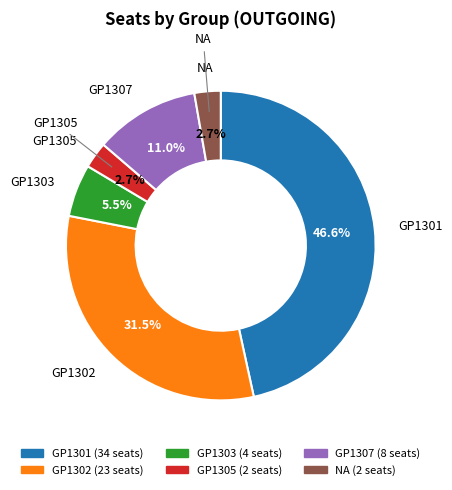

To the nearest percent, what is the combined percentage of GP1301 and NA?

49%